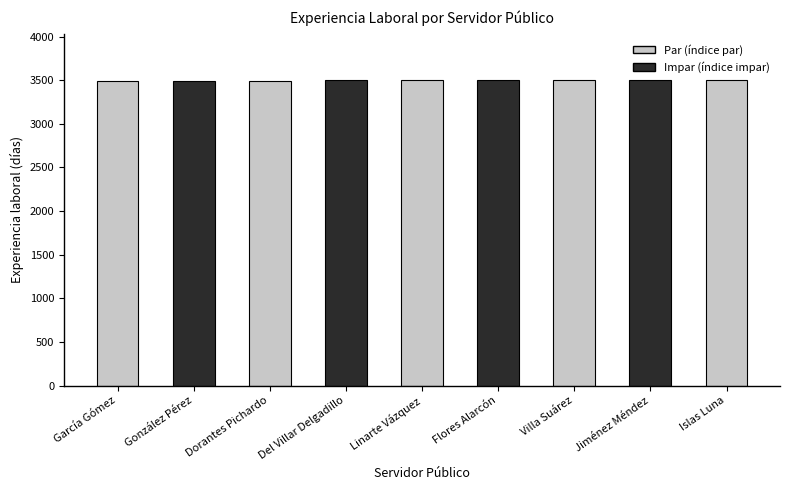

Does the chart contain any negative values?

No